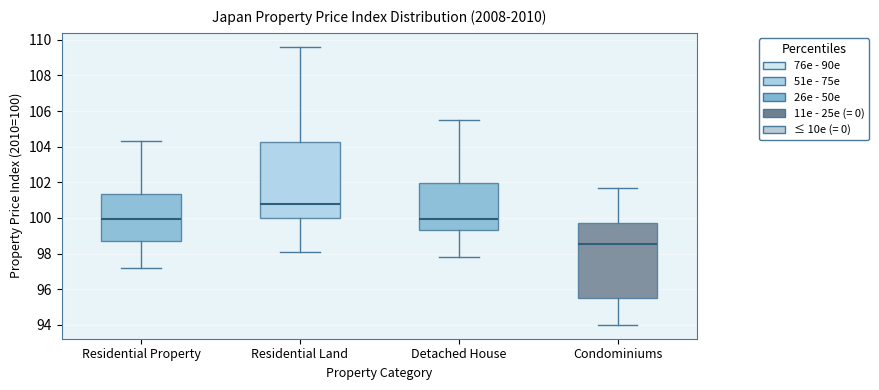

Reading left to right, transcribe this box plot: for each box, give where its median line is, the range the box spans, and where its two whiskers end, as read against the y-axis. The values are not printed on the chart, so give them approximately, as read against the axis.

Residential Property: median 100.0, box 98.8 to 101.4, whiskers 97.2 to 104.4
Residential Land: median 100.8, box 100.0 to 104.2, whiskers 98.0 to 109.6
Detached House: median 100.0, box 99.4 to 102.0, whiskers 97.8 to 105.6
Condominiums: median 98.6, box 95.4 to 99.8, whiskers 94.0 to 101.6